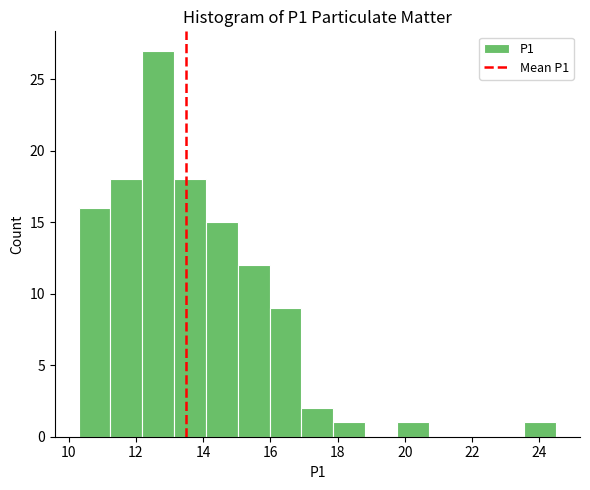

What is the height of the bar covering 16.0 to 17.0 on the x-axis? Neither the bar edges nor the heights are printed on the chart, so give them approximately, as read against the axes.

9